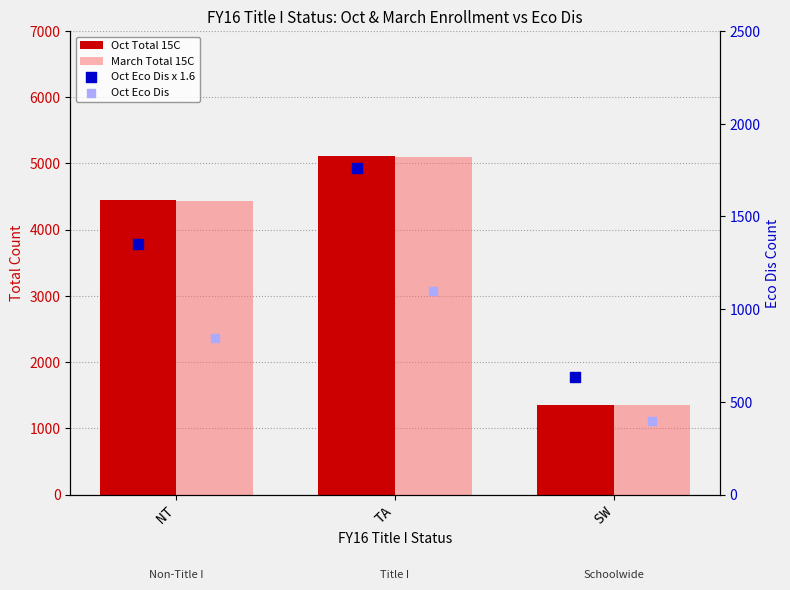

Is the value of March Total 15C at SW greater than the value of Oct Total 15C at NT?

No